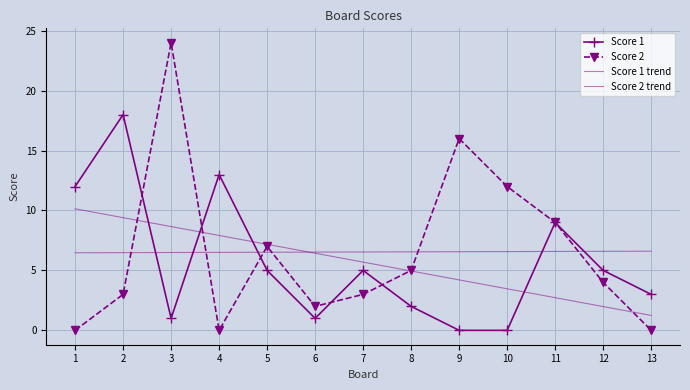

What is the value of the Score 1 point at the 7th from the left?

5.0